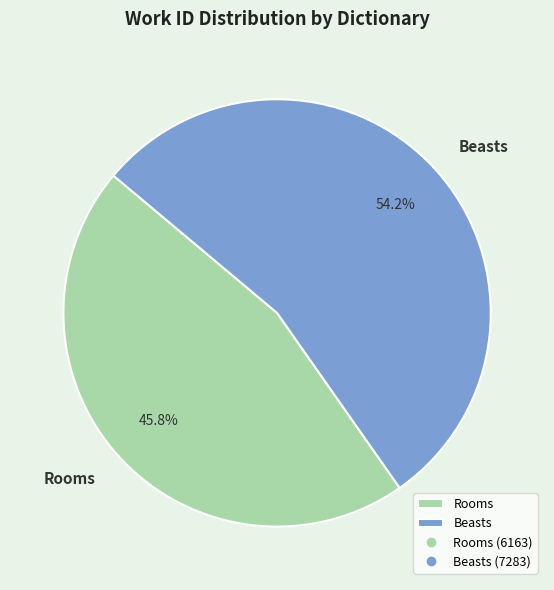

Rank the categories by value from lowest to highest.

Rooms, Beasts